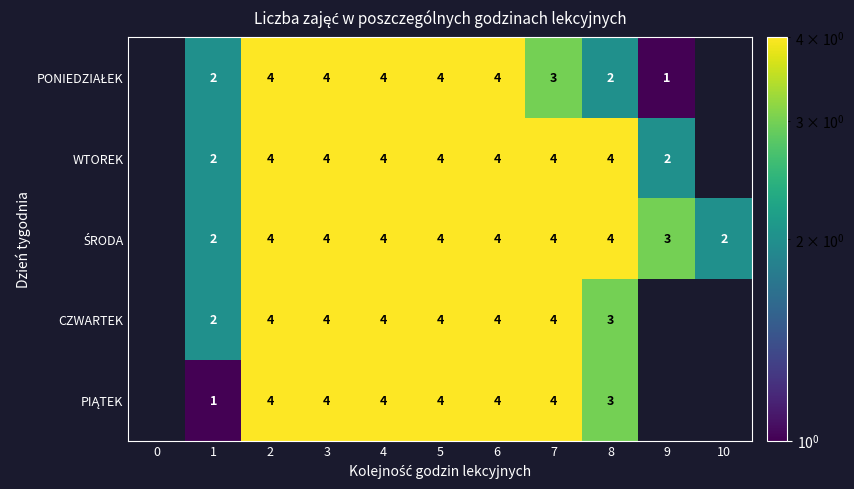

Is it true that CZWARTEK equals 2 at 5?

False